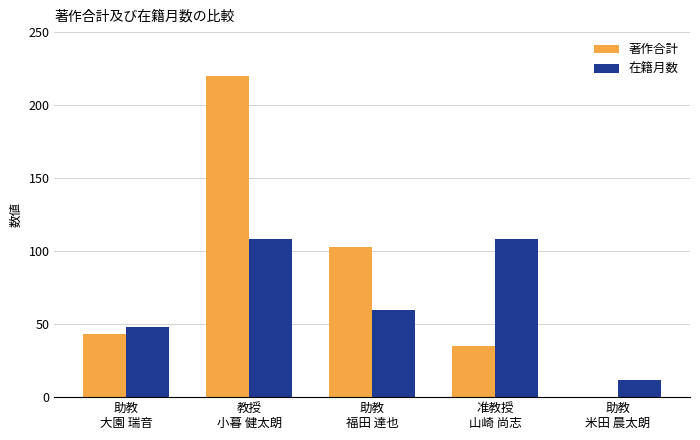

What is the sum of the 在籍月数 values at 教授
小暮 健太朗 and 助教
大園 瑞音?

156